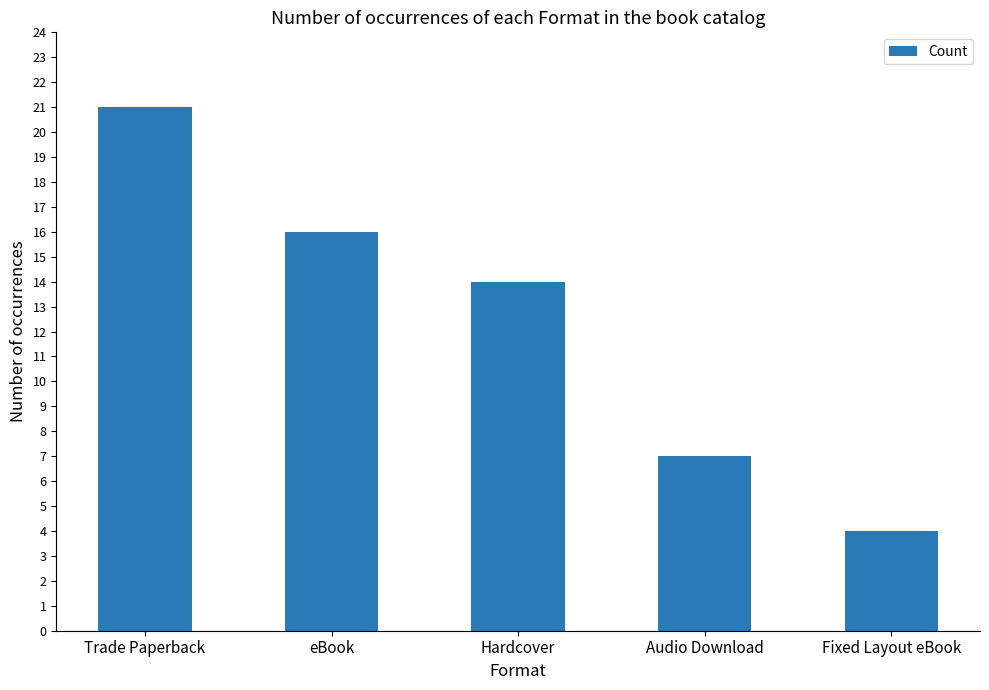

What is the sum of the values at Fixed Layout eBook and Hardcover?

18